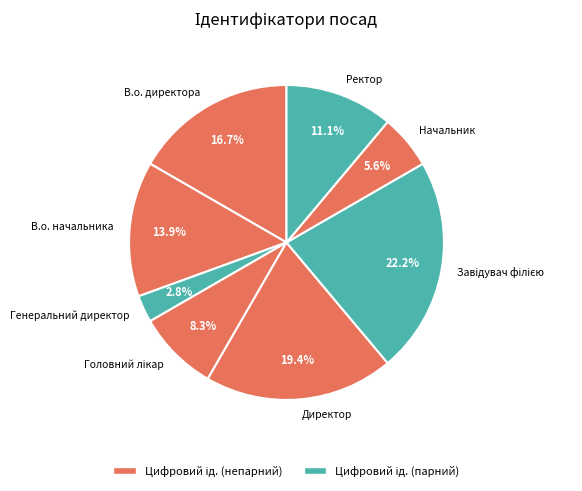

Which category has the smallest portion of the pie?

Генеральний директор